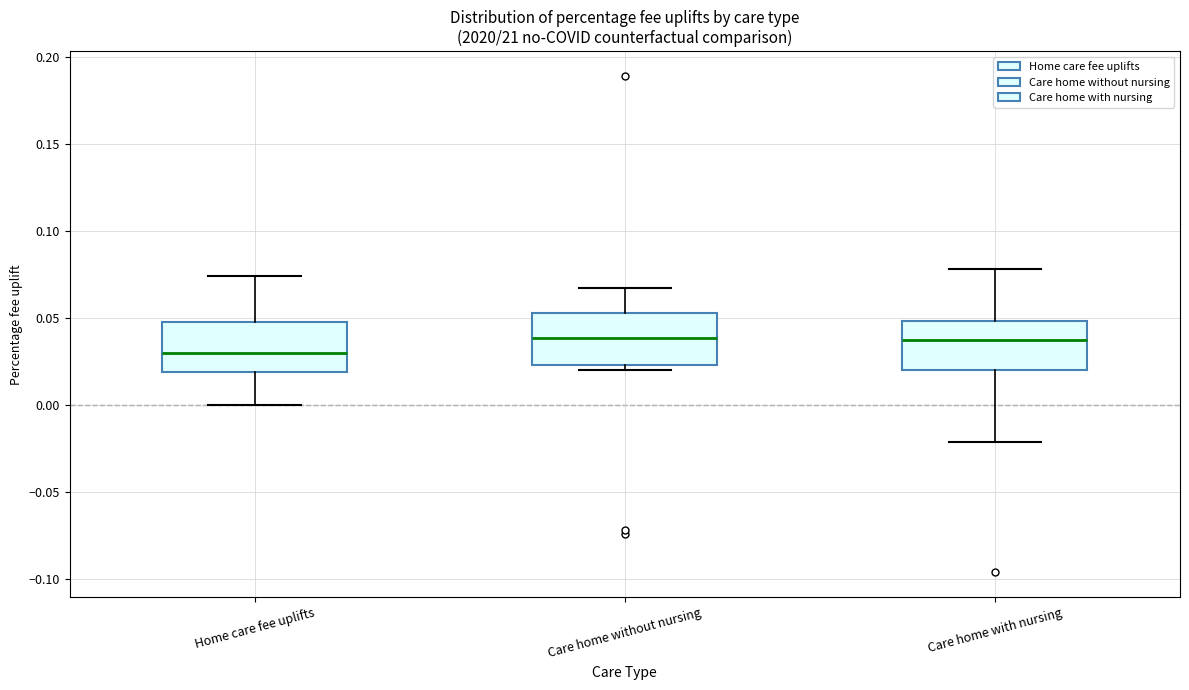

Reading left to right, read every box against the y-axis: the position of its median line, the range the box covers, and the ends of its whiskers. The values are not printed on the chart, so give them approximately, as read against the axis.

Home care fee uplifts: median 0.030, box 0.020 to 0.050, whiskers 0.000 to 0.075
Care home without nursing: median 0.040, box 0.025 to 0.055, whiskers 0.020 to 0.065
Care home with nursing: median 0.035, box 0.020 to 0.050, whiskers -0.020 to 0.080